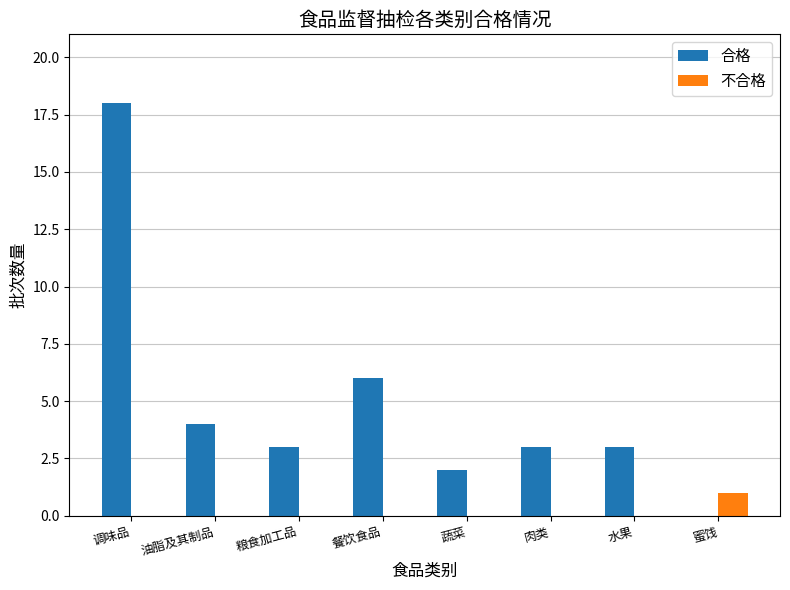

What is the greatest value displayed?

18